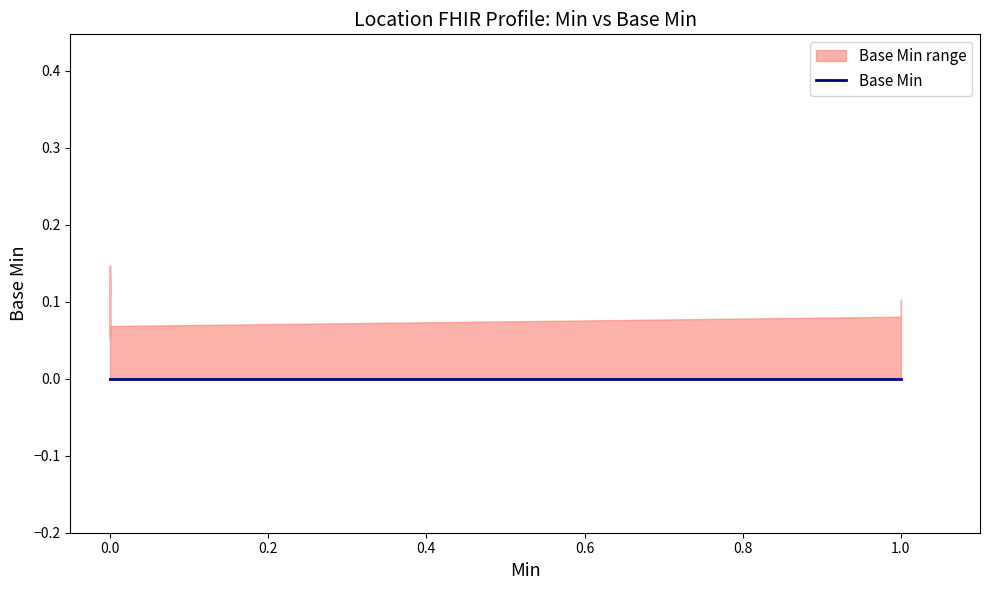

List the series in order of their peak value, highest first.

x_min, base_min